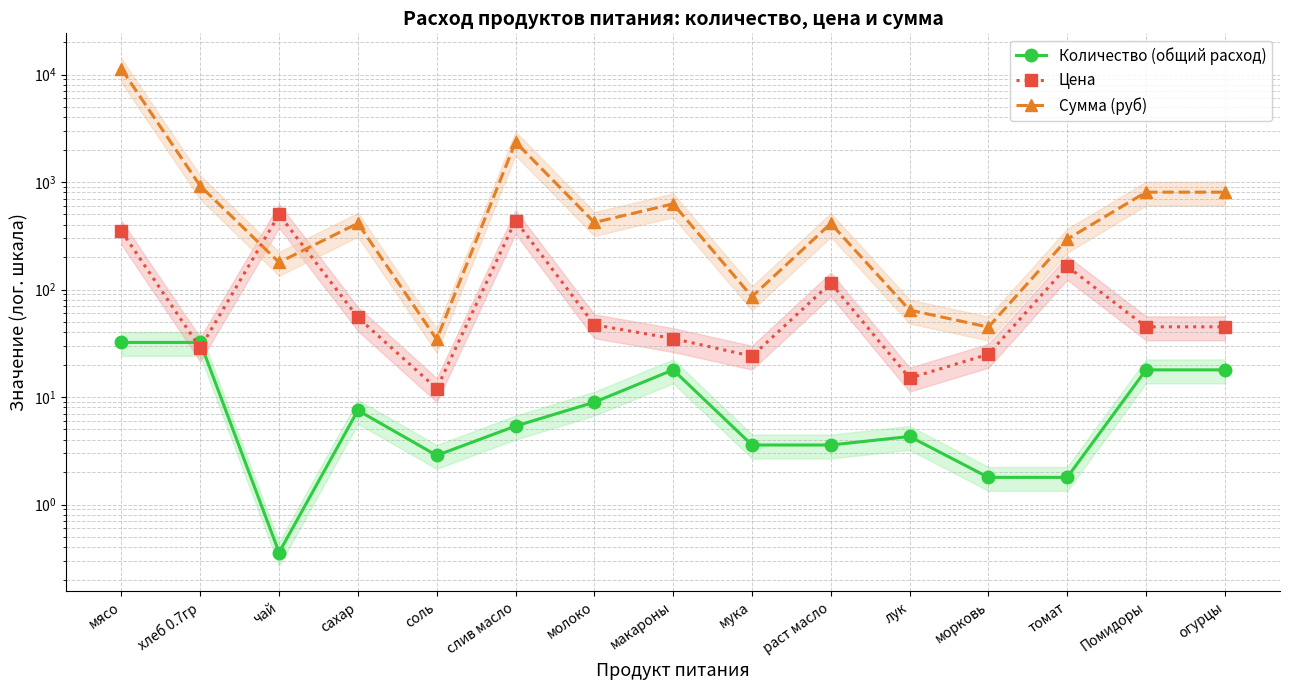

Reading left to right, list all the values displayed in this chart.

Количество (общий расход): мясо=32.2	хлеб 0.7гр=32.2	чай=0.4	сахар=7.5	соль=2.9	слив масло=5.4	молоко=8.9	макароны=17.9	мука=3.6	раст масло=3.6	лук=4.3	морковь=1.8	томат=1.8	Помидоры=17.9	огурцы=17.9
Цена: мясо=350.0	хлеб 0.7гр=28.6	чай=500.0	сахар=55.0	соль=12.0	слив масло=438.9	молоко=47.0	макароны=35.0	мука=24.0	раст масло=115.0	лук=15.0	морковь=25.0	томат=164.3	Помидоры=45.0	огурцы=45.0
Сумма (руб): мясо=11277.0	хлеб 0.7гр=920.5	чай=179.0	сахар=413.5	соль=34.4	слив масло=2356.8	молоко=420.6	макароны=626.5	мука=85.9	раст масло=411.7	лук=64.4	морковь=44.8	томат=294.1	Помидоры=805.5	огурцы=805.5